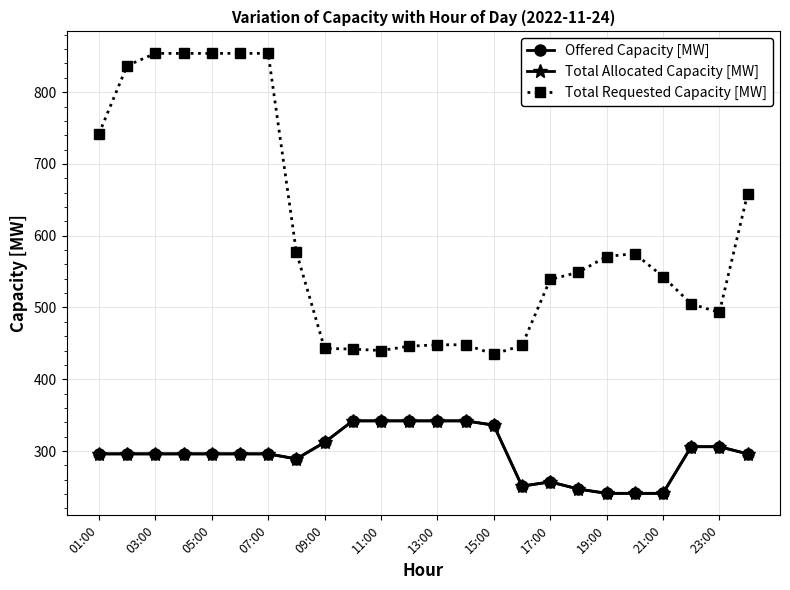

Is this an area chart (filled region under the line)?

No